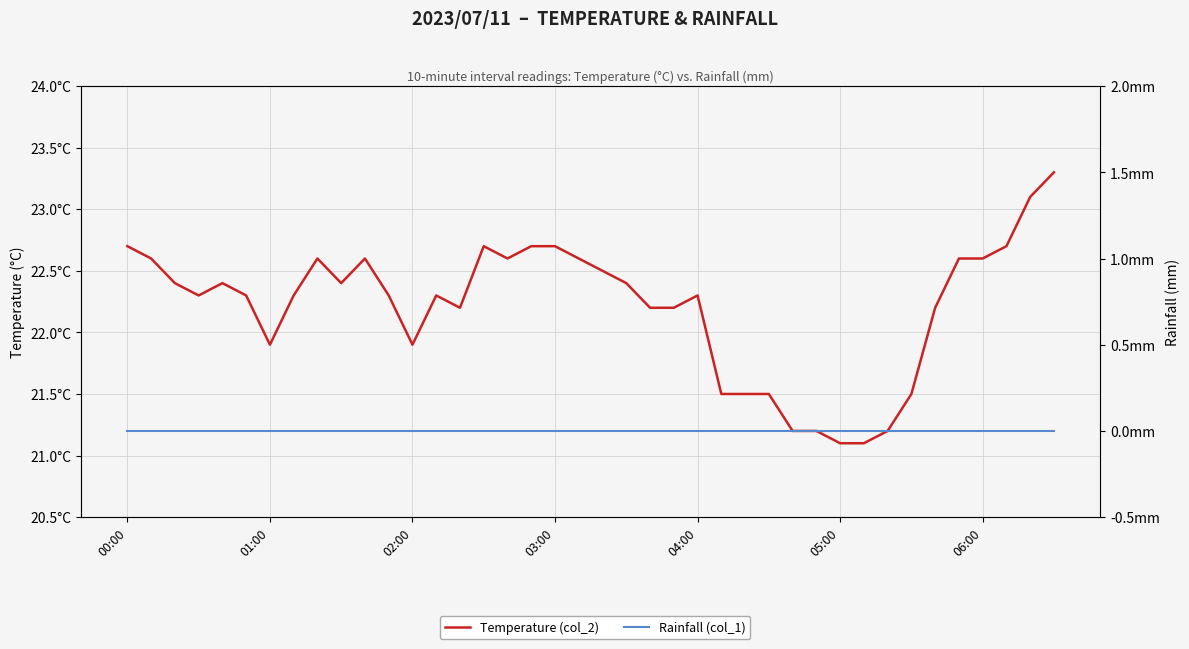

What is the maximum value for Temperature (col_2)?

23.3